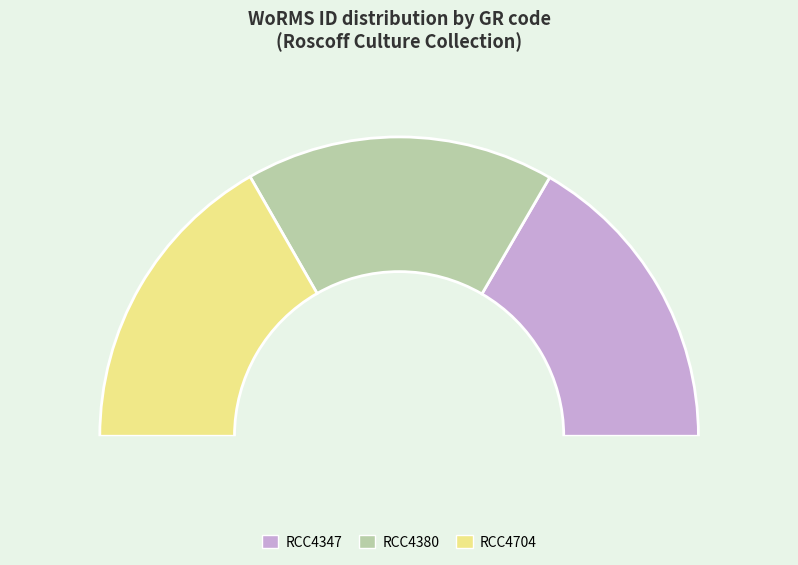

Which slice is the largest?

RCC4704